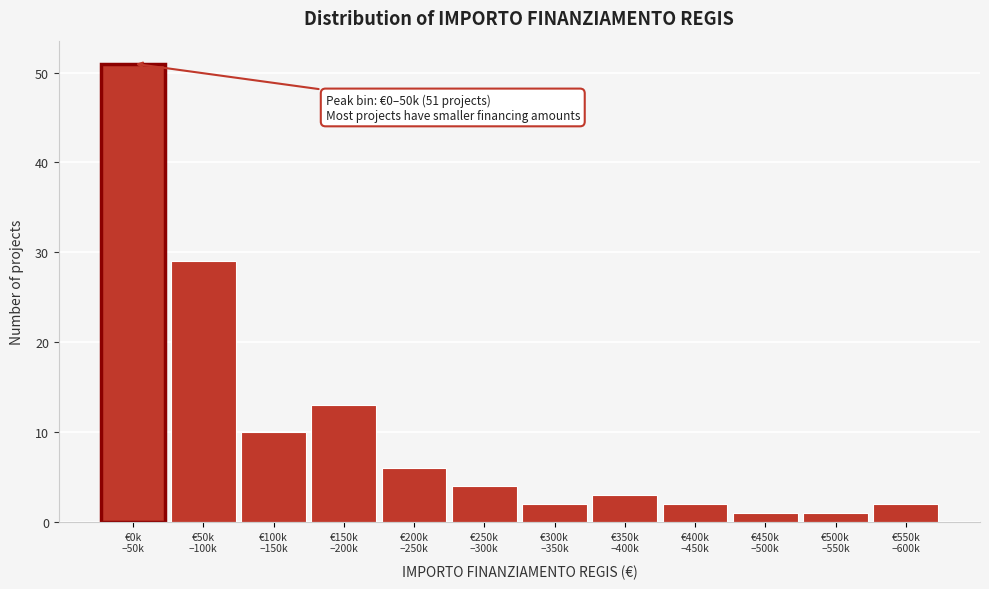

Reading left to right, list all the values displayed in this chart.

51	29	10	13	6	4	2	3	2	1	1	2